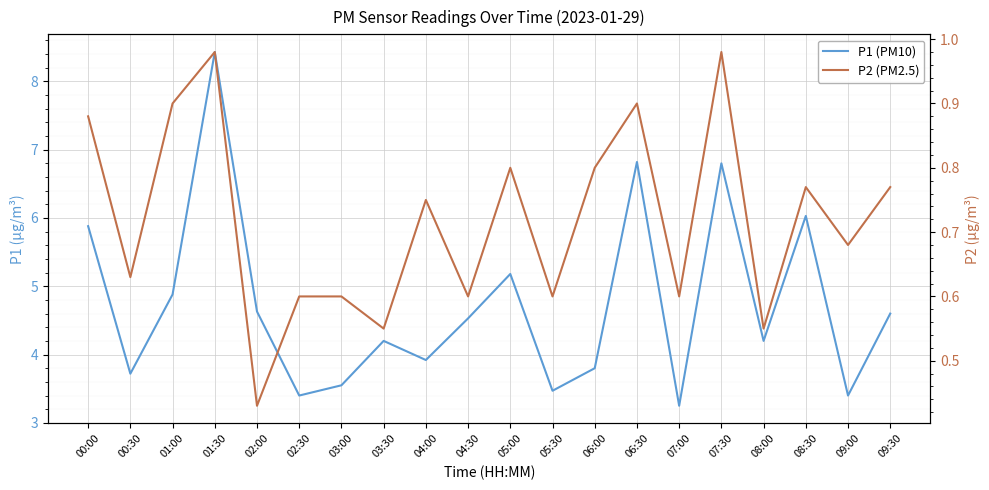

At which category does P2 (PM2.5) reach its first local valley?

00:30